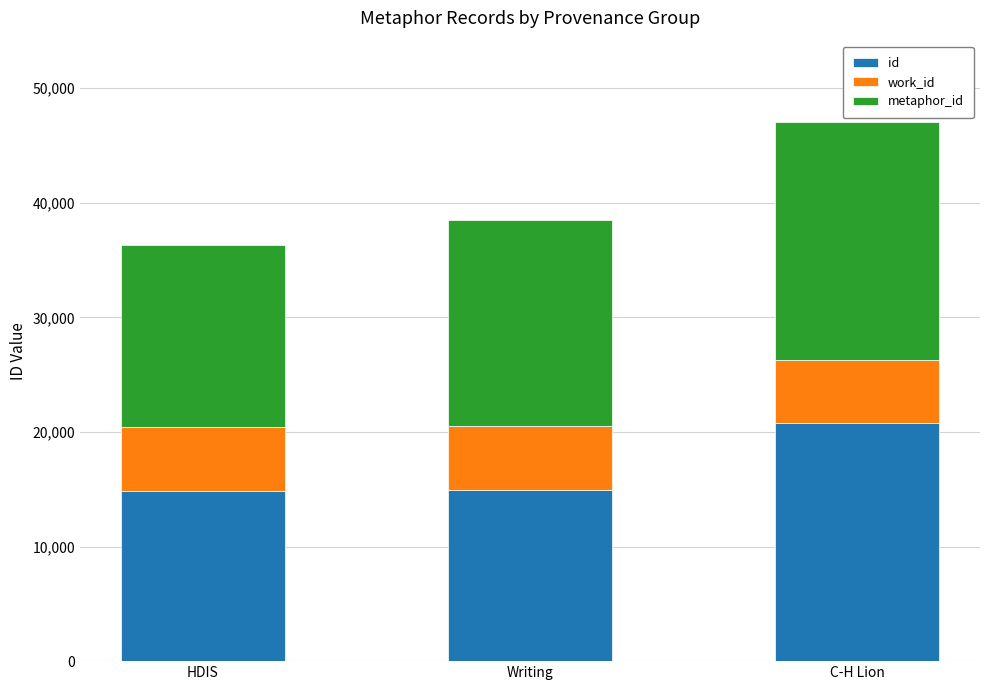

What is the sum of the id values at HDIS and Writing?

29804